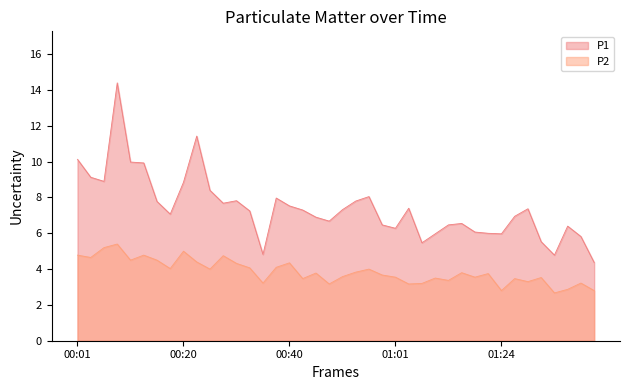

At 00:48, list the series in order from smallest to largest.

P2, P1